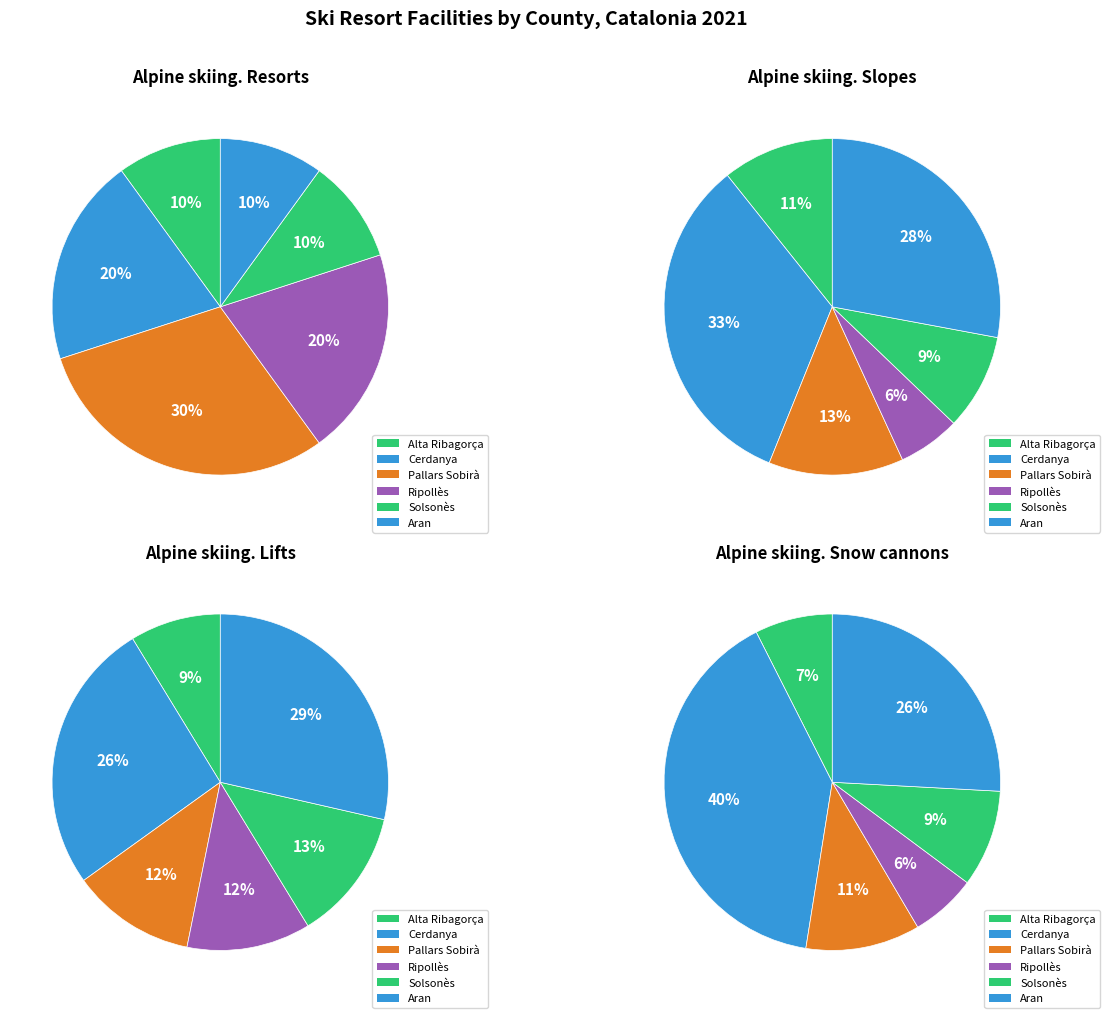

What percentage is the Ripollès slice, to the nearest percent?

20%